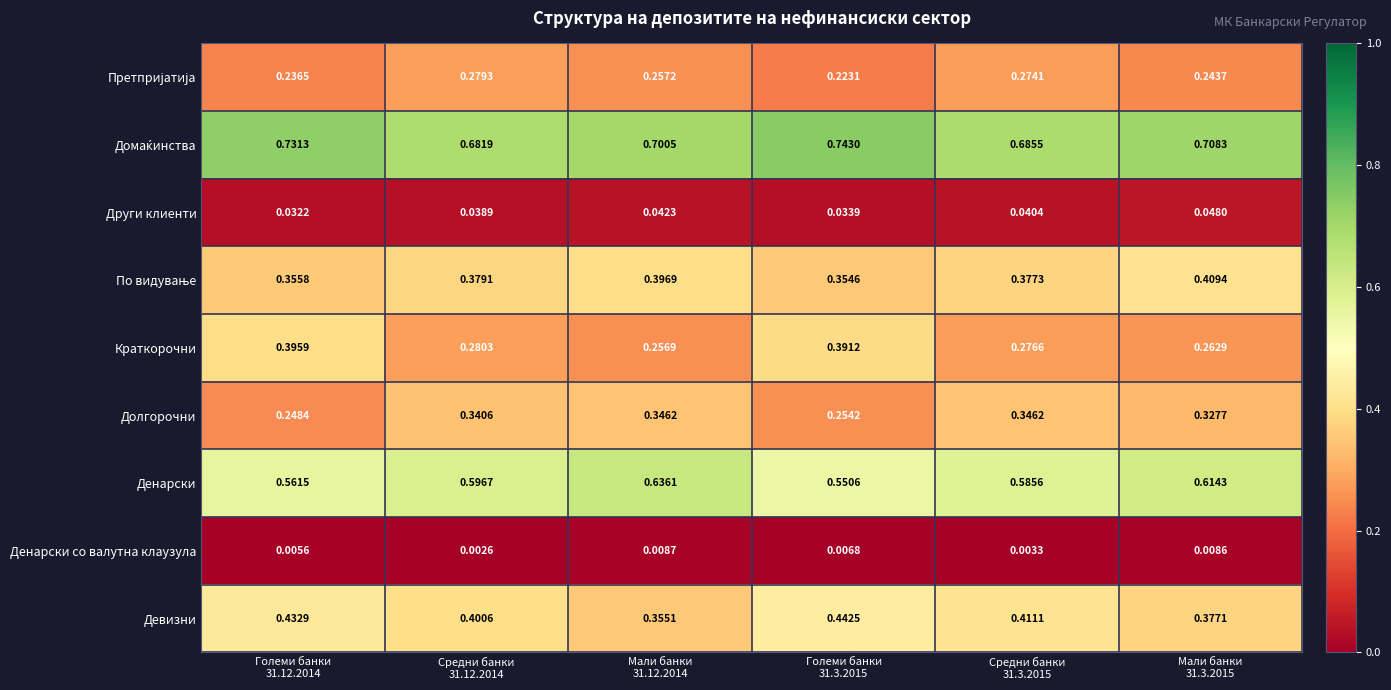

At which category does the chart reach its minimum across all series?

Средни банки
31.12.2014